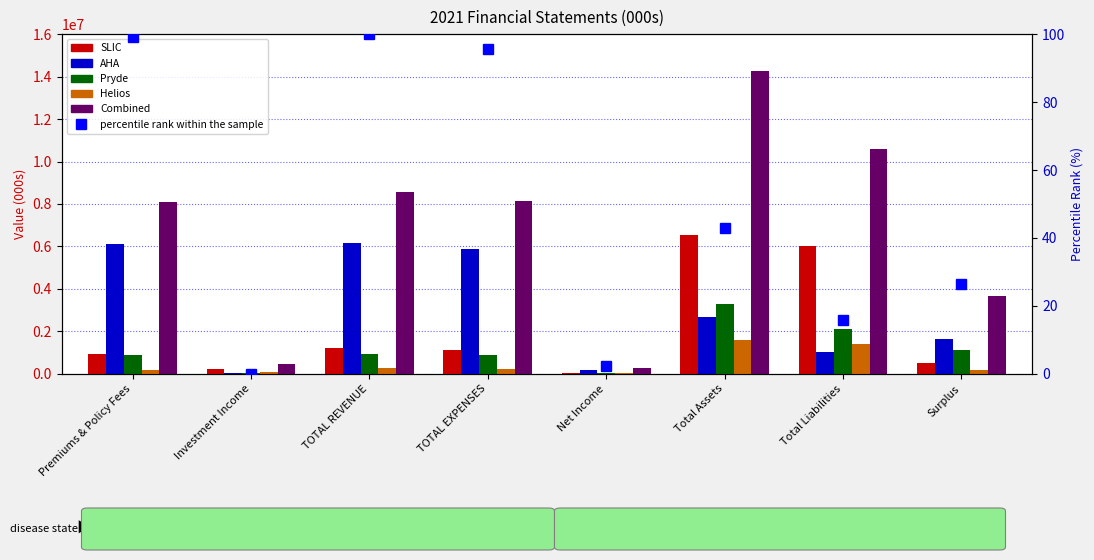

Read the Combined value at TOTAL REVENUE.

8542303.0